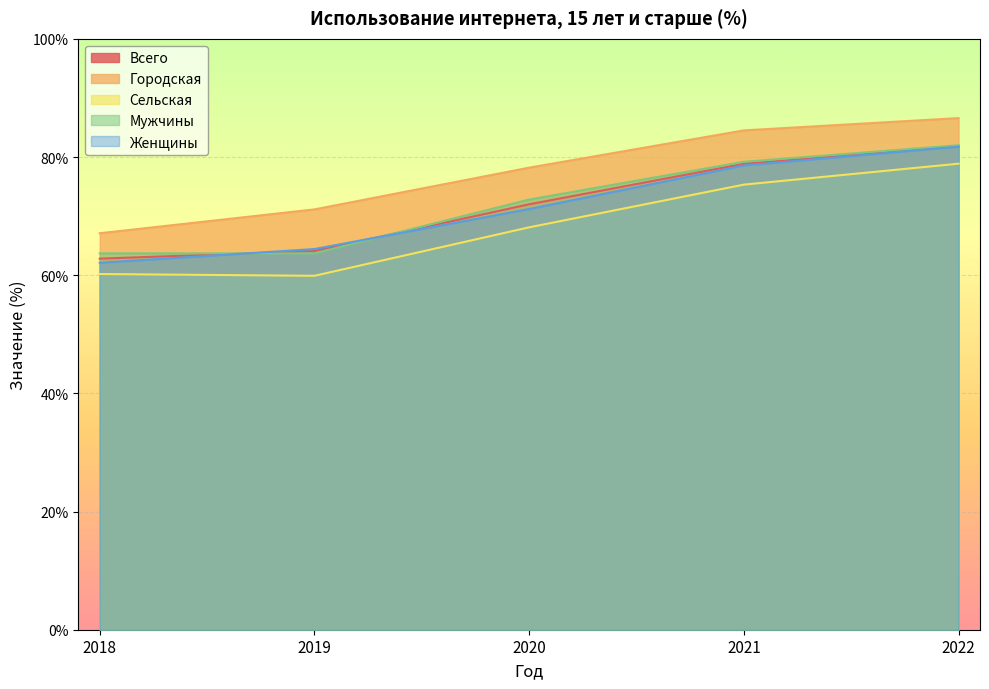

What is the value of the Городская point at the 5th from the left?

86.6